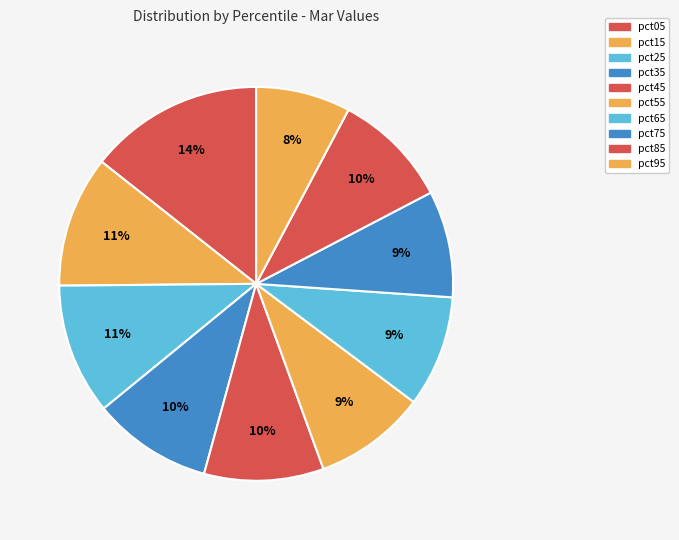

What percentage do pct05 and pct25 together represent?

25.1%